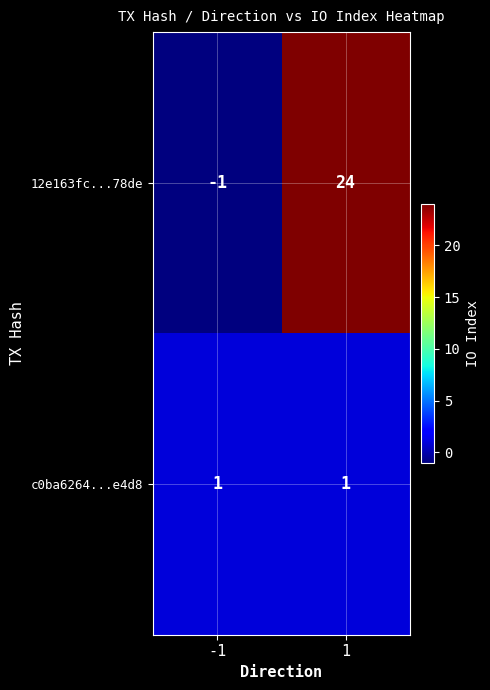

Reading left to right, list all the values displayed in this chart.

12e163fc...78de: -1	24
c0ba6264...e4d8: 1	1